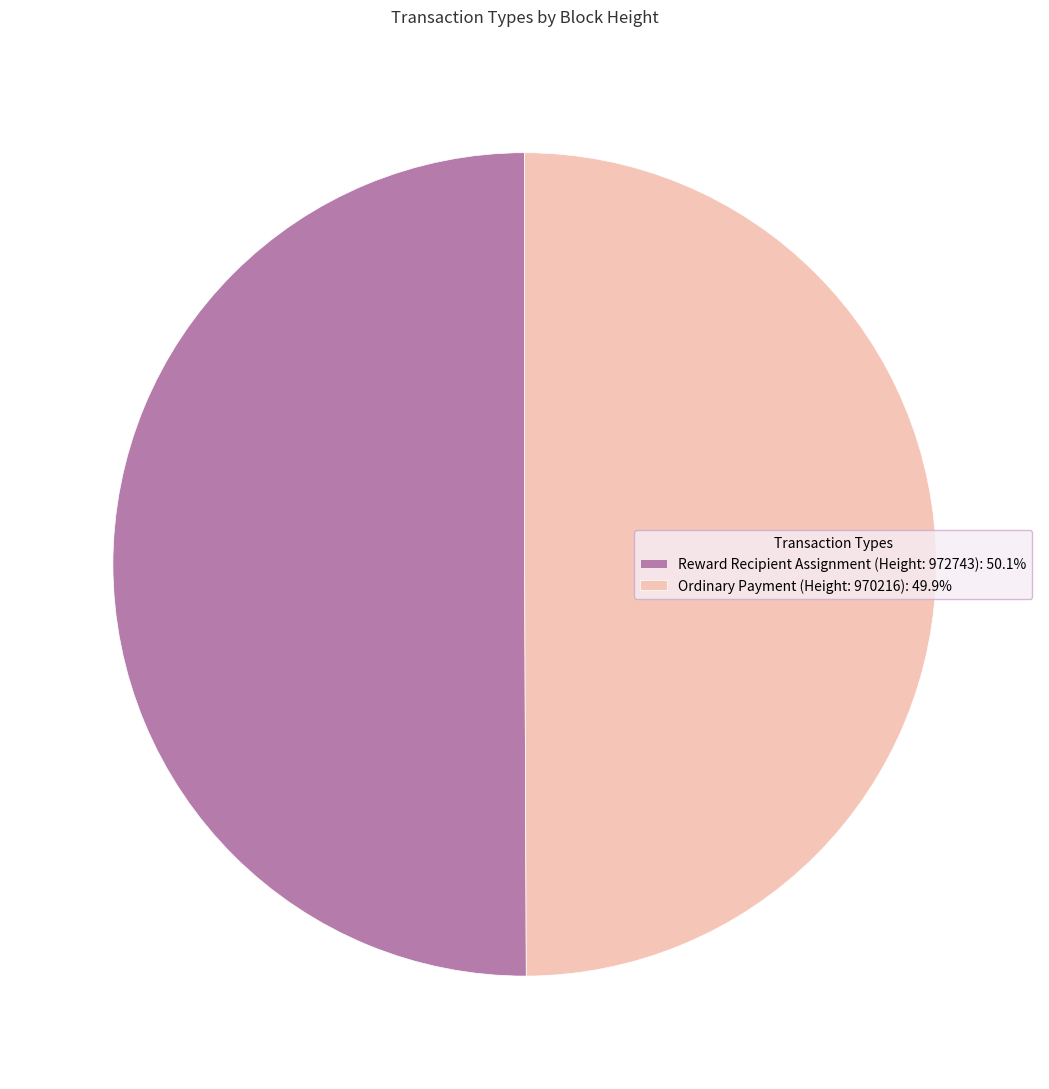

What is the ratio of the value at Ordinary Payment (Height: 970216): 49.9% to the value at Reward Recipient Assignment (Height: 972743): 50.1%?

1.0